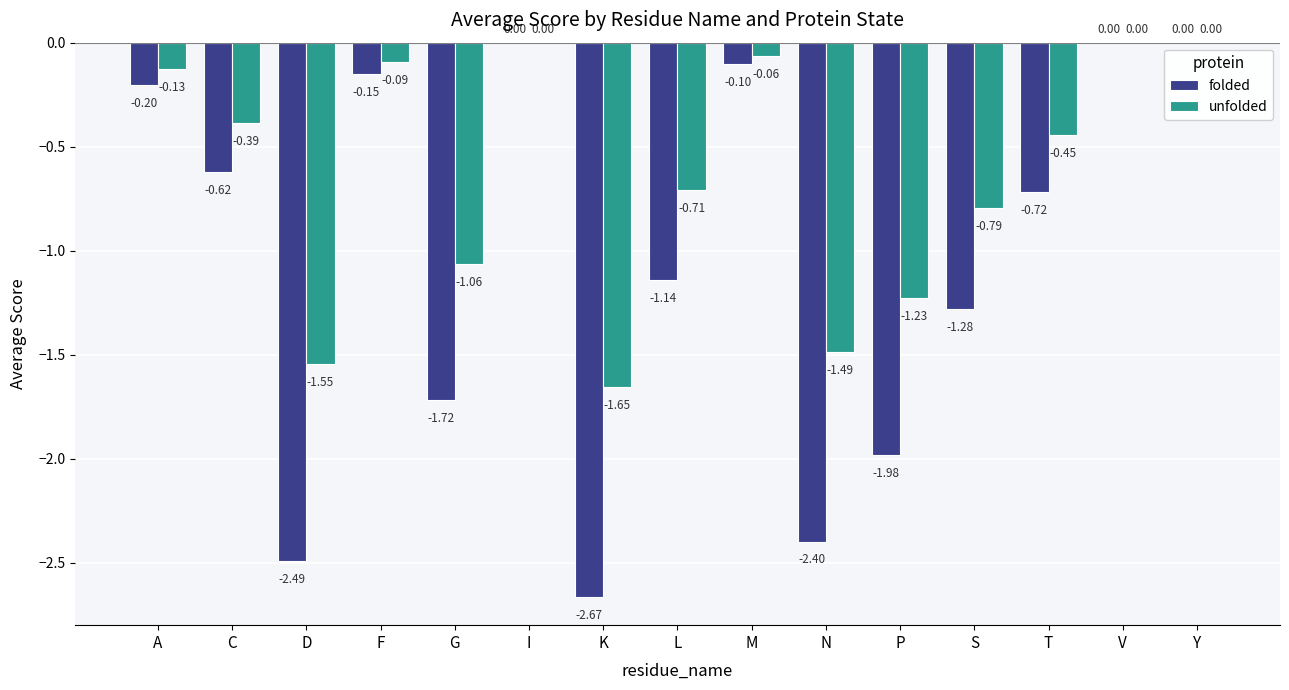

At which category is the sum across all series the highest?

I